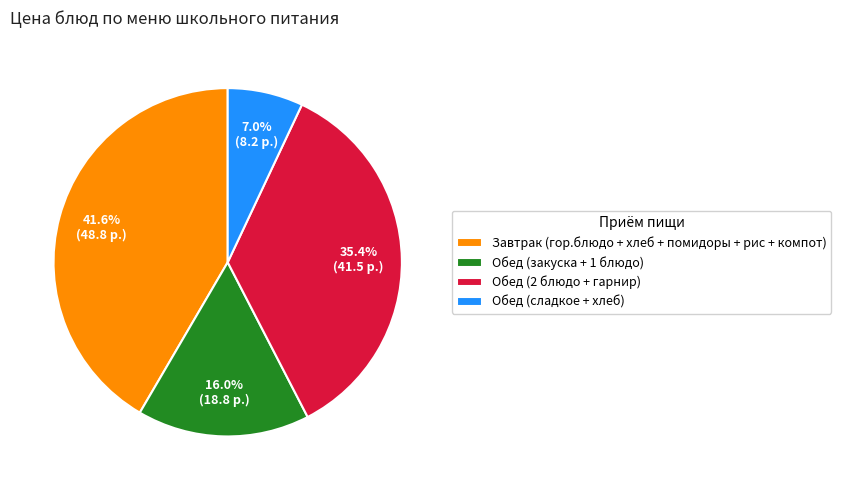

What is the ratio of the value at Обед (2 блюдо + гарнир) to the value at Обед (сладкое + хлеб)?

5.1